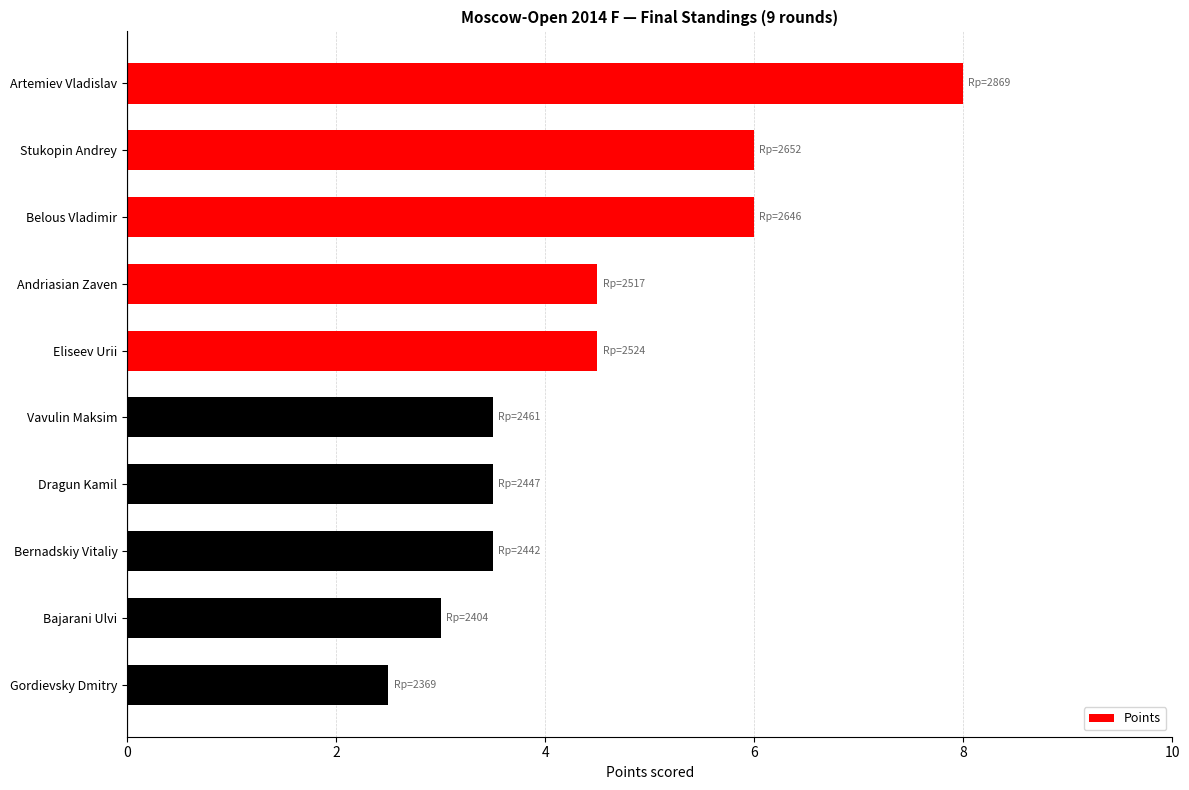

What is the sum of all values?

45.0